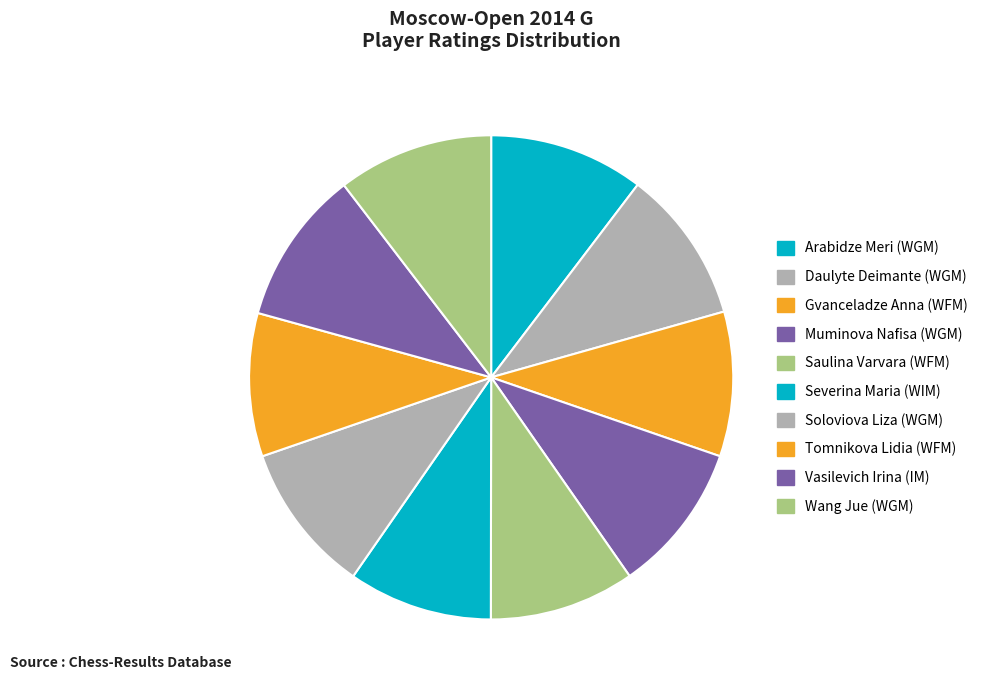

How many slices are in this pie chart?

10